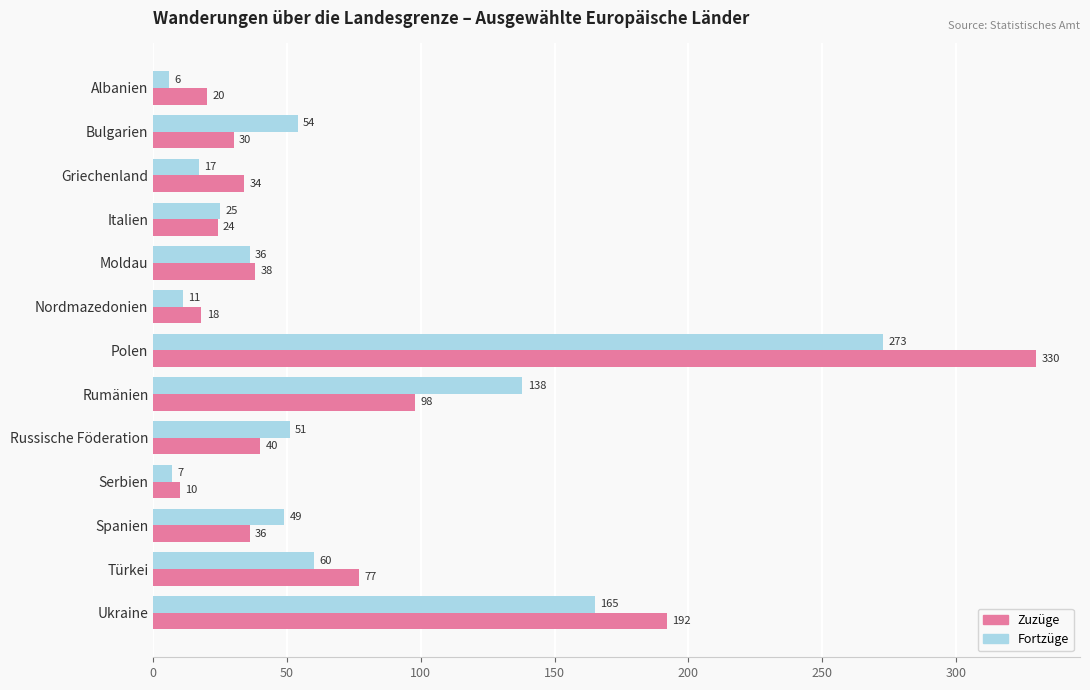

What is the difference between the maximum and minimum values in the Fortzüge series?

267